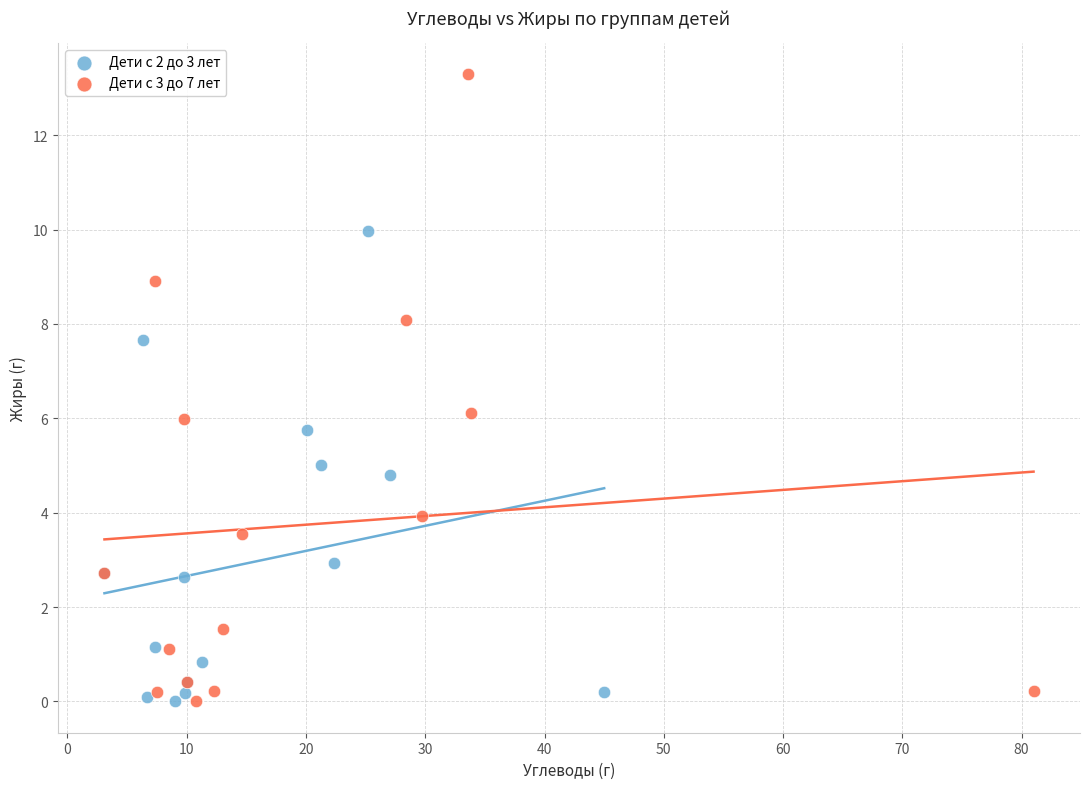

Which series contains the highest Y value?

Дети с 3 до 7 лет